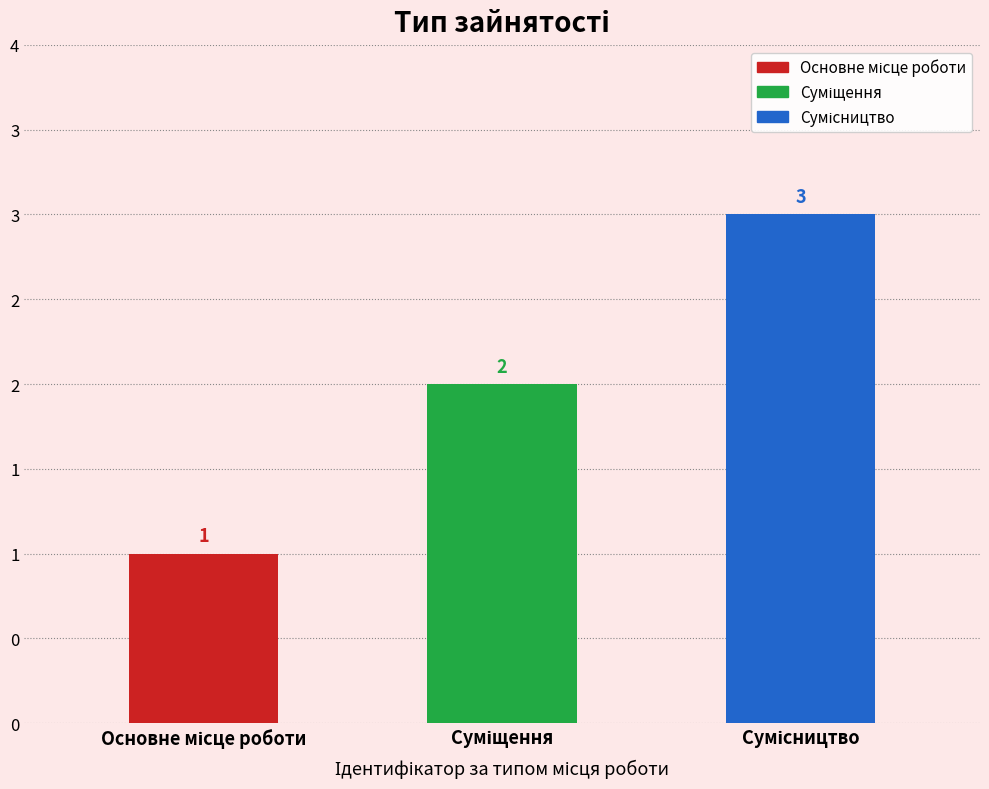

Which label corresponds to the largest value in the chart?

Сумісництво